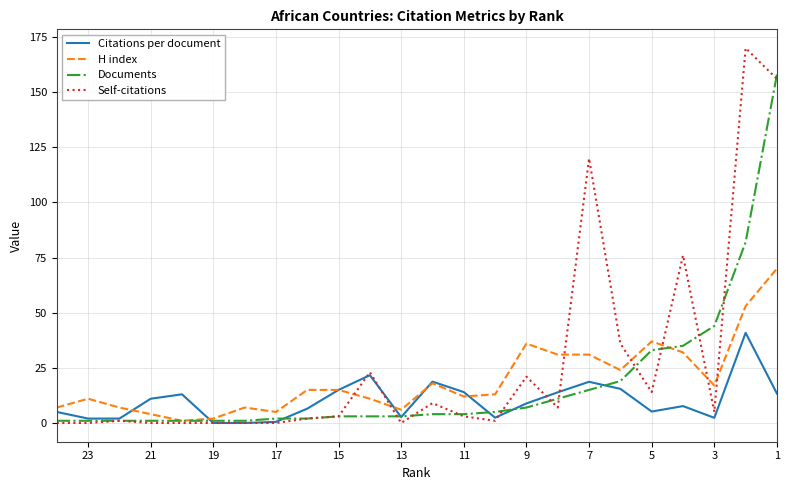

True or false: Citations per document has more than 2 interior local peaks.

True